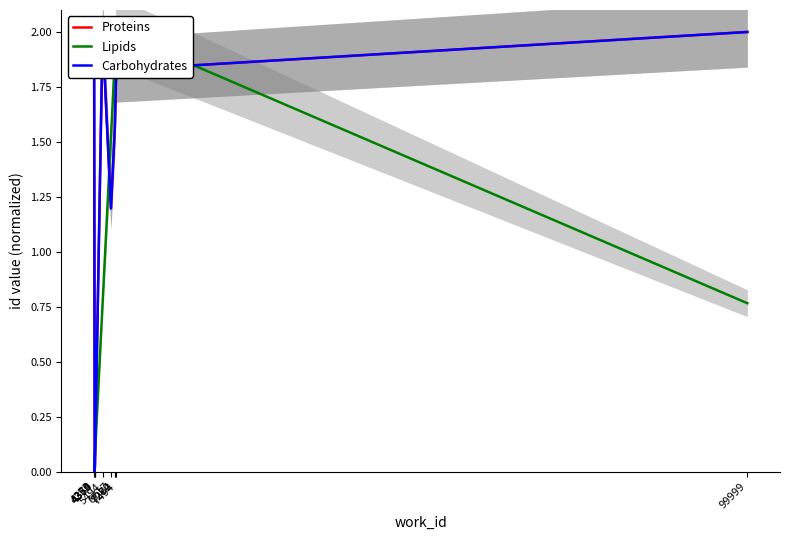

What are all the series names shown in the legend?

Proteins, Lipids, Carbohydrates